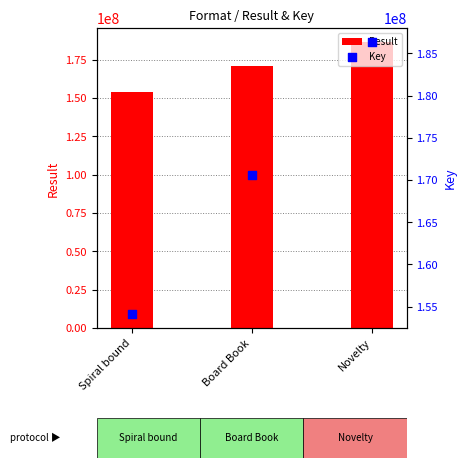

At how many categories does at least one series exceed 155295954?

2